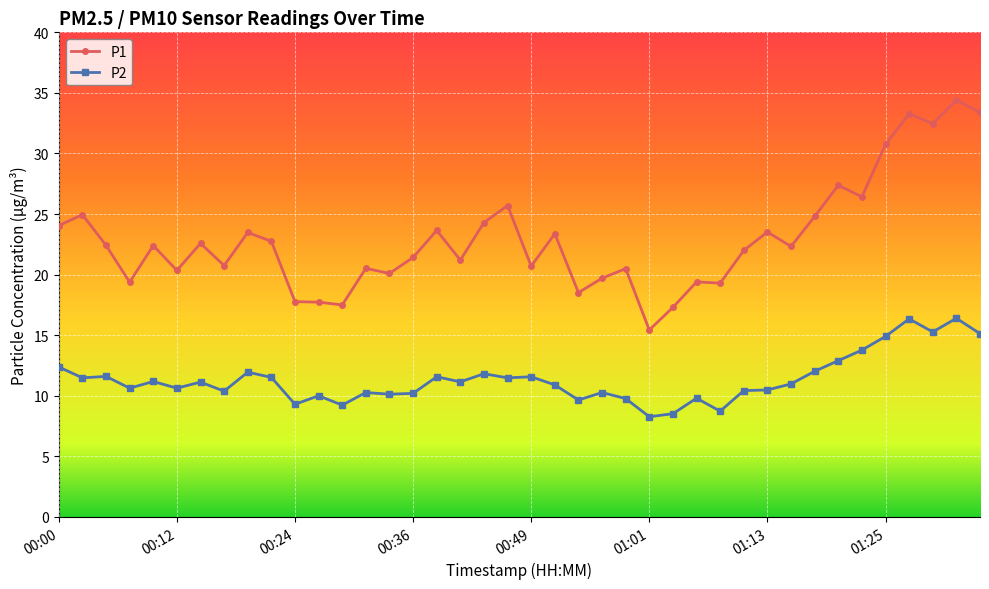

How many categories are shown in the chart?

40